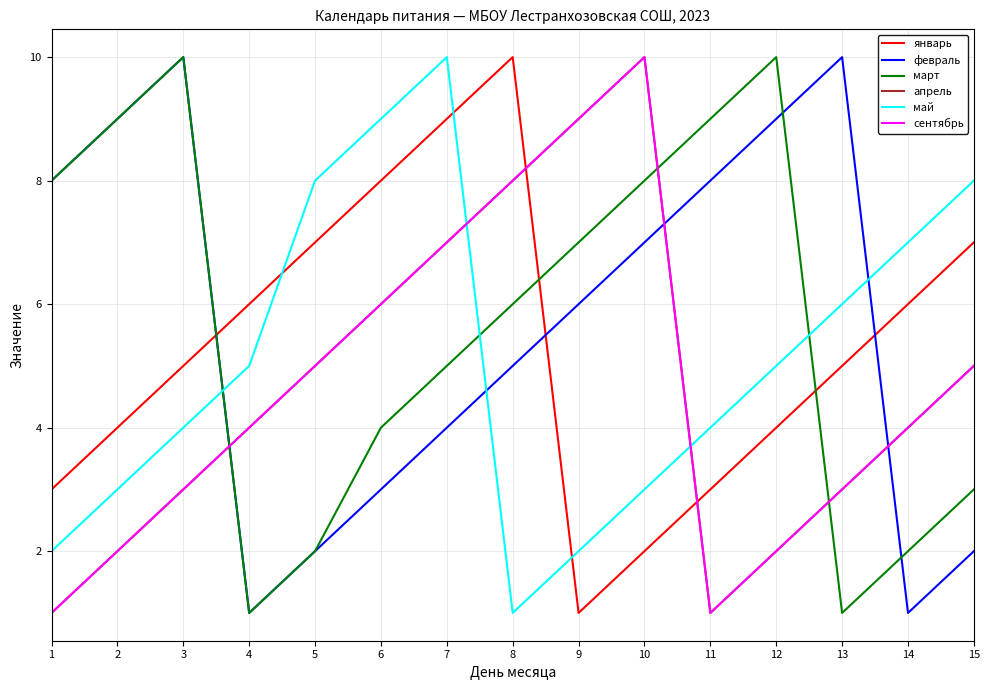

Does the chart display data point markers on the line(s)?

No